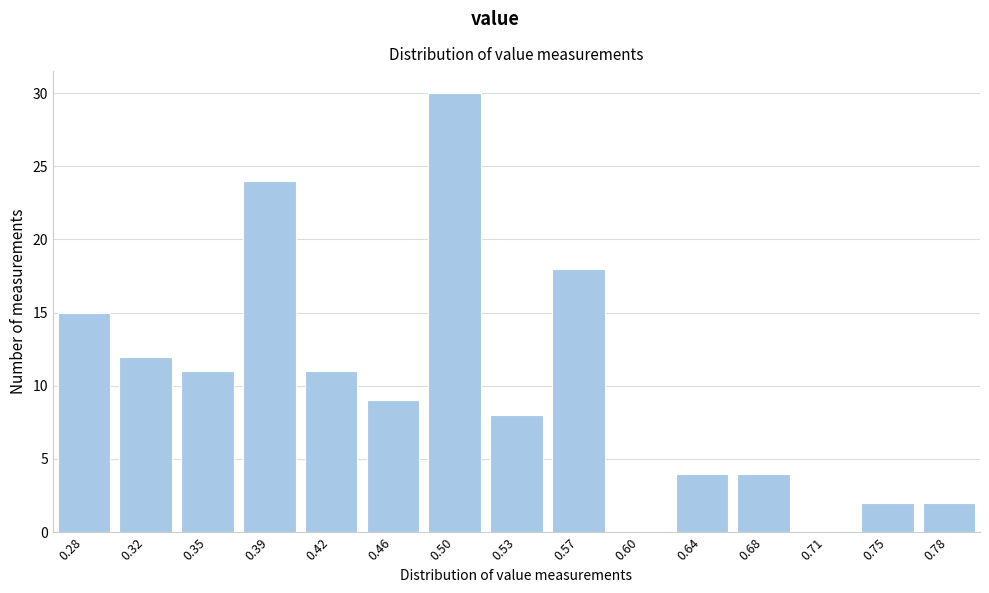

Reading right to left, transcribe all the data shown in this chart.

0.78=2	0.75=2	0.71=0	0.68=4	0.64=4	0.60=0	0.57=18	0.53=8	0.50=30	0.46=9	0.42=11	0.39=24	0.35=11	0.32=12	0.28=15